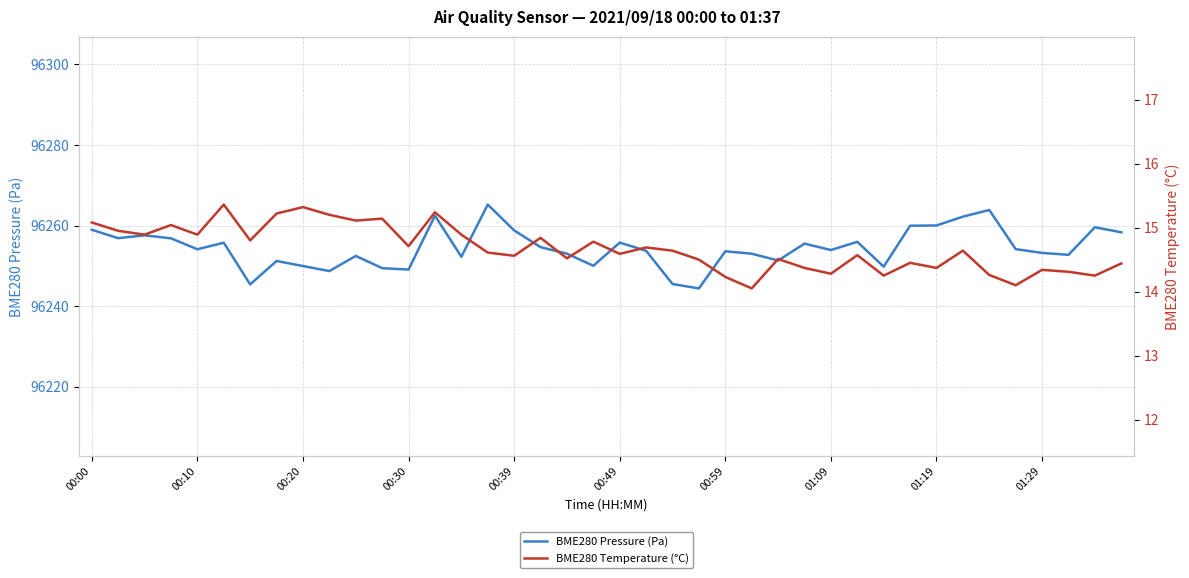

Rank the series by their average value, from lowest to highest.

BME280 Temperature (°C), BME280 Pressure (Pa)